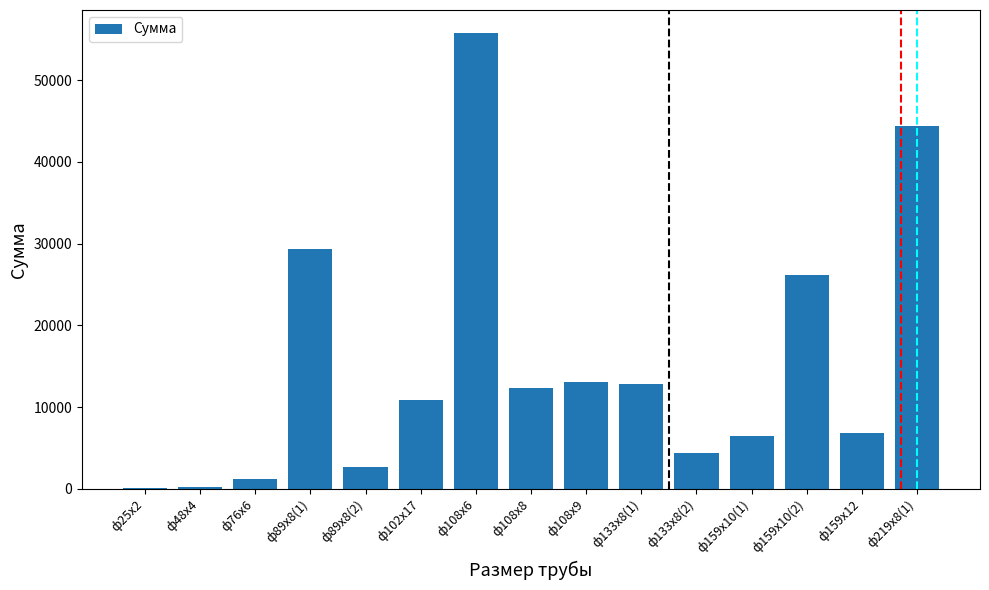

What is the sum of all values?

226551